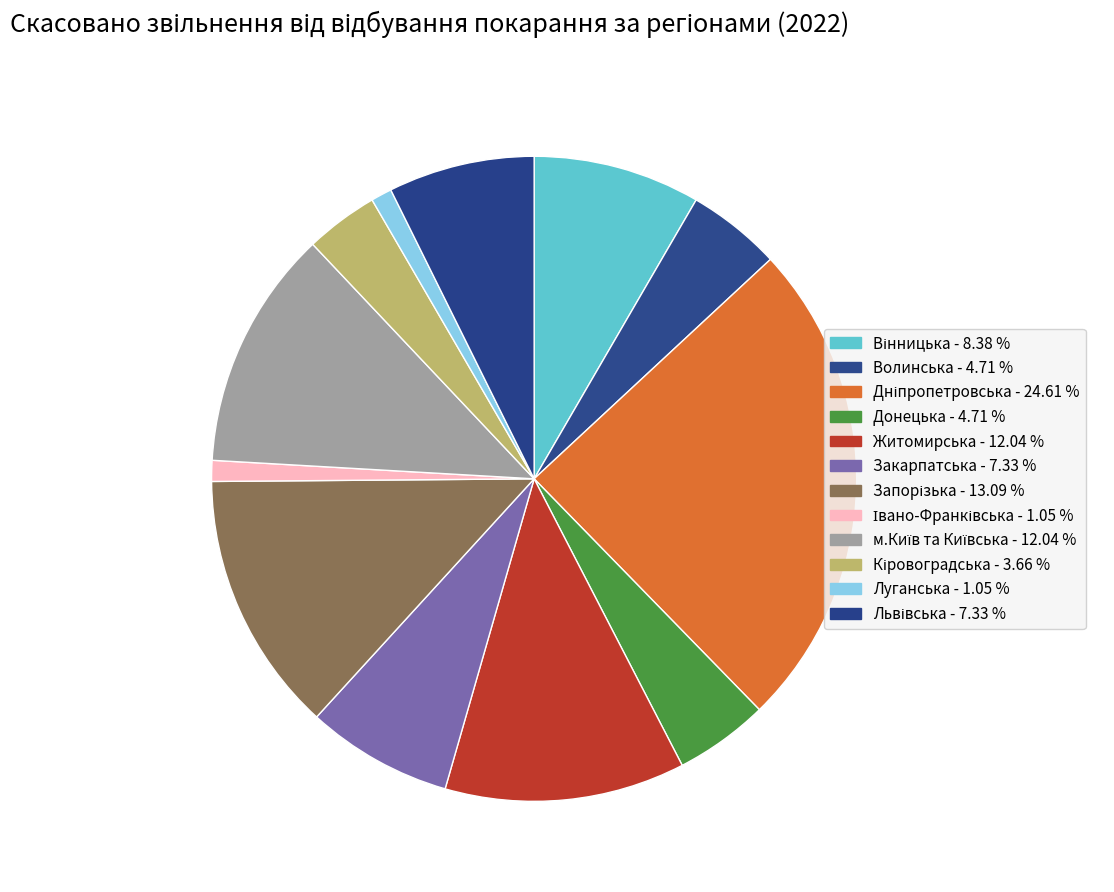

To the nearest percent, what is the average slice percentage?

8%